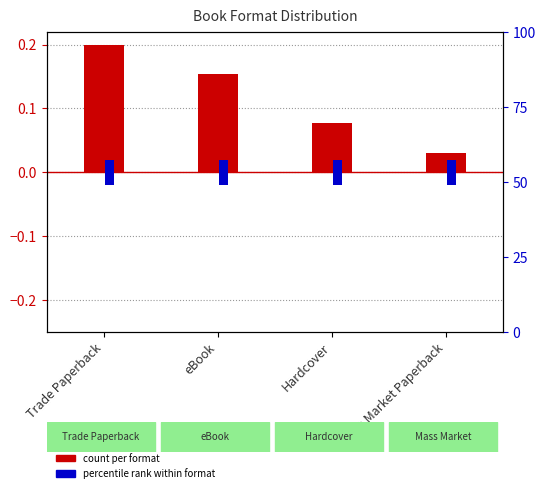

What is the difference between the maximum and minimum values in the count per format series?

0.2